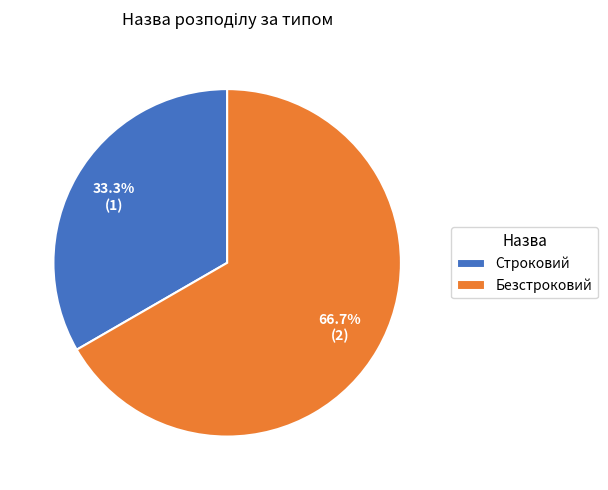

Is it true that Строковий is 33% of the pie?

True